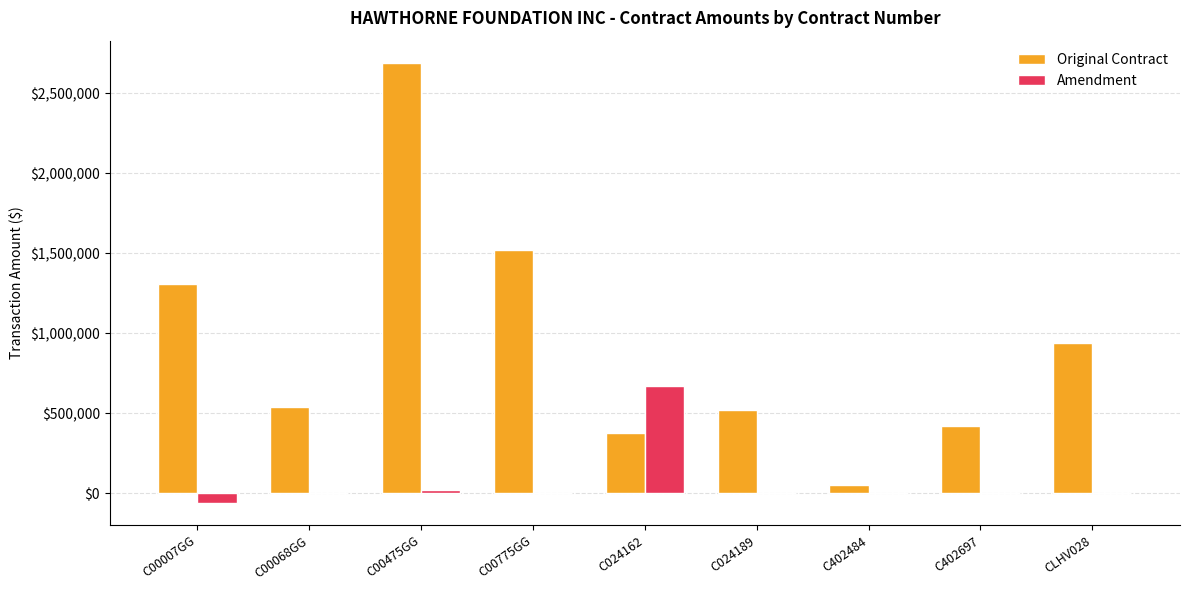

Is it true that Original Contract equals 53942.0 at C402484?

True